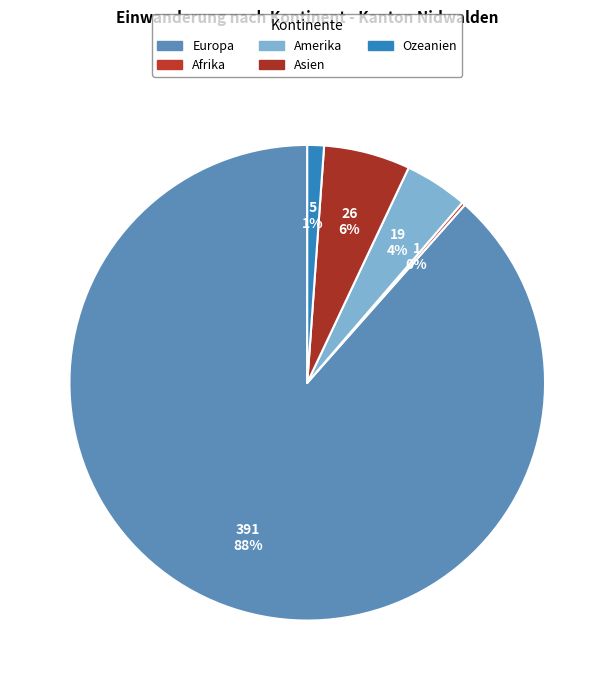

Which has a higher value, Amerika or Asien?

Asien